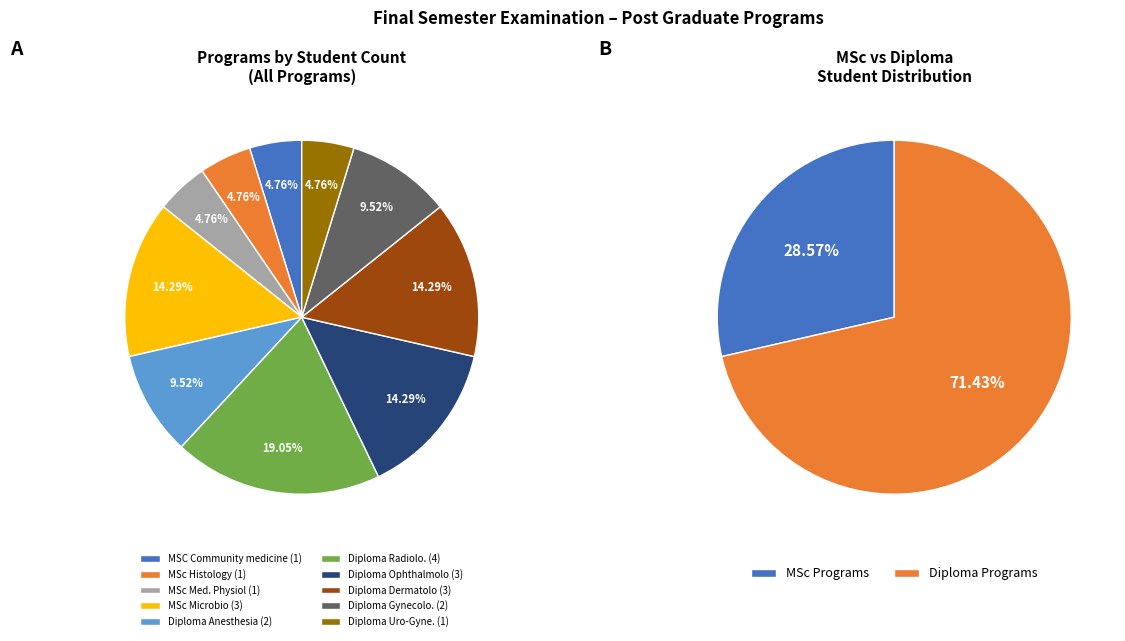

To the nearest percent, what is the difference between the largest and smallest slice percentages?

14%